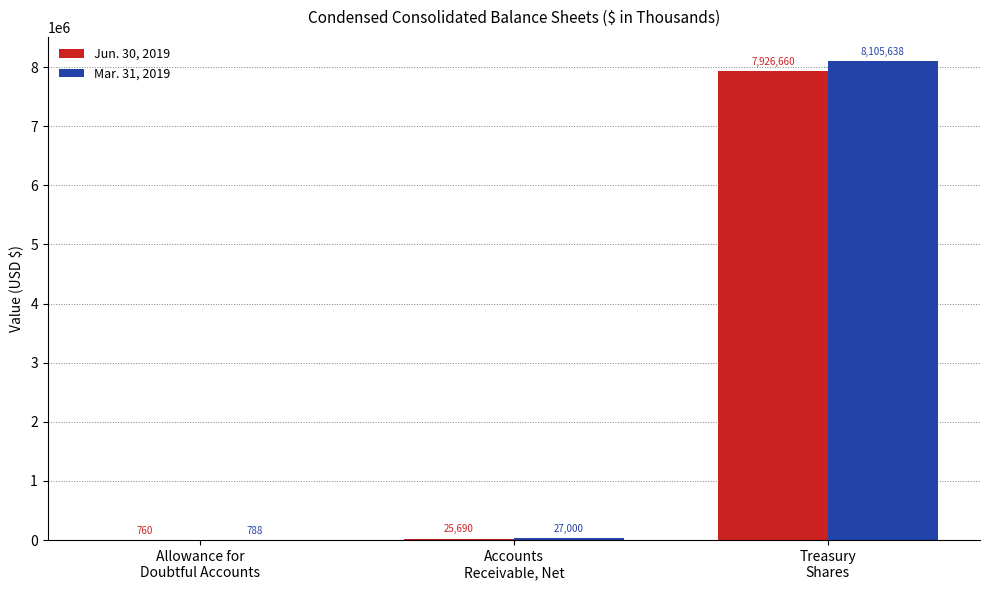

What is the maximum value for Jun. 30, 2019?

7926660